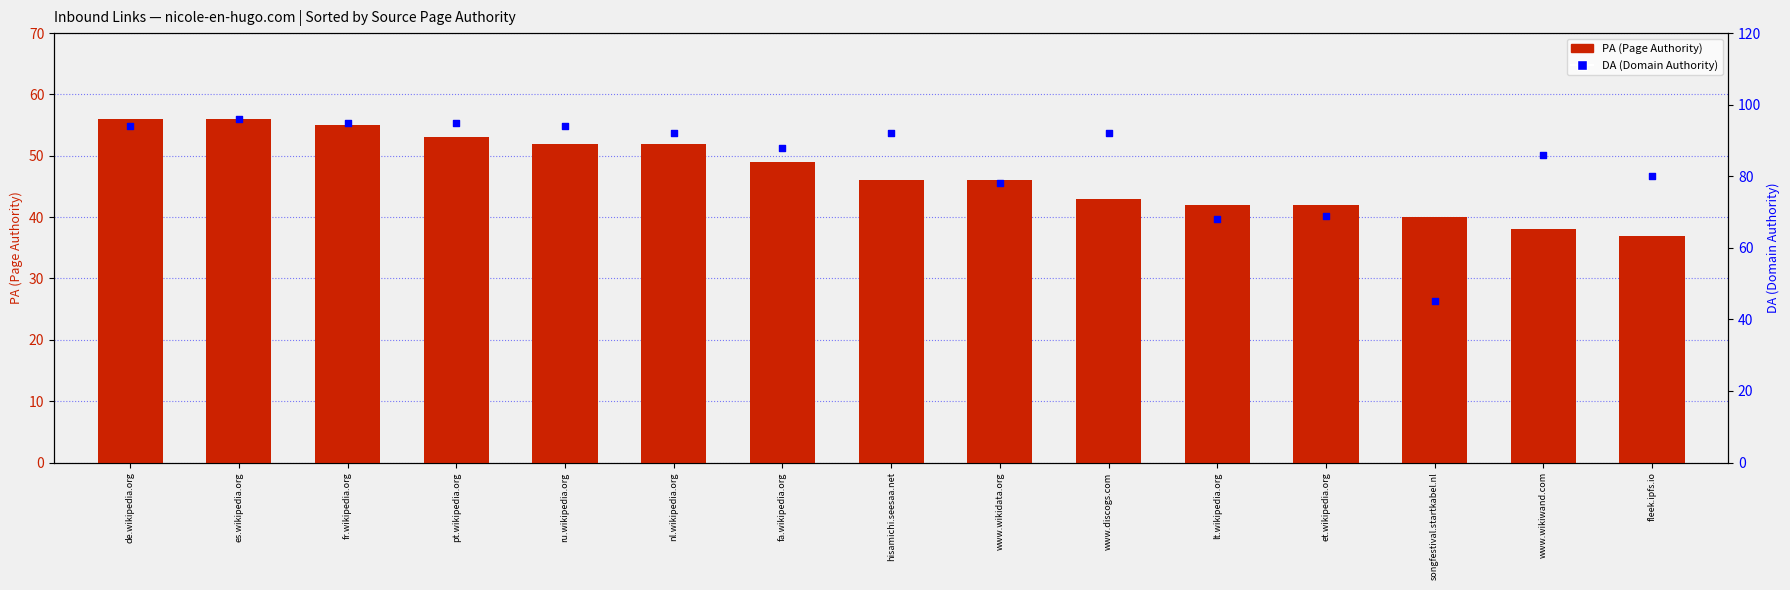

What is the total value across all series at ru.wikipedia.org?

146